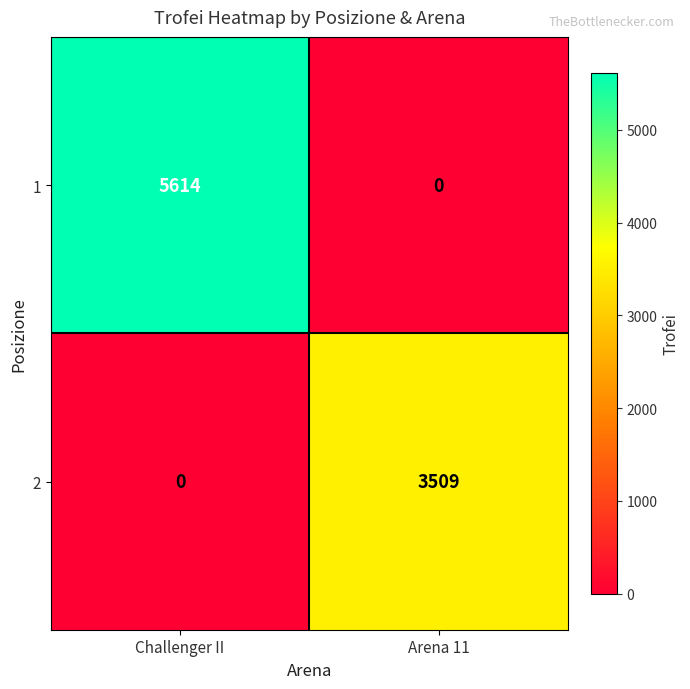

What is the sum of all 2 values?

3509